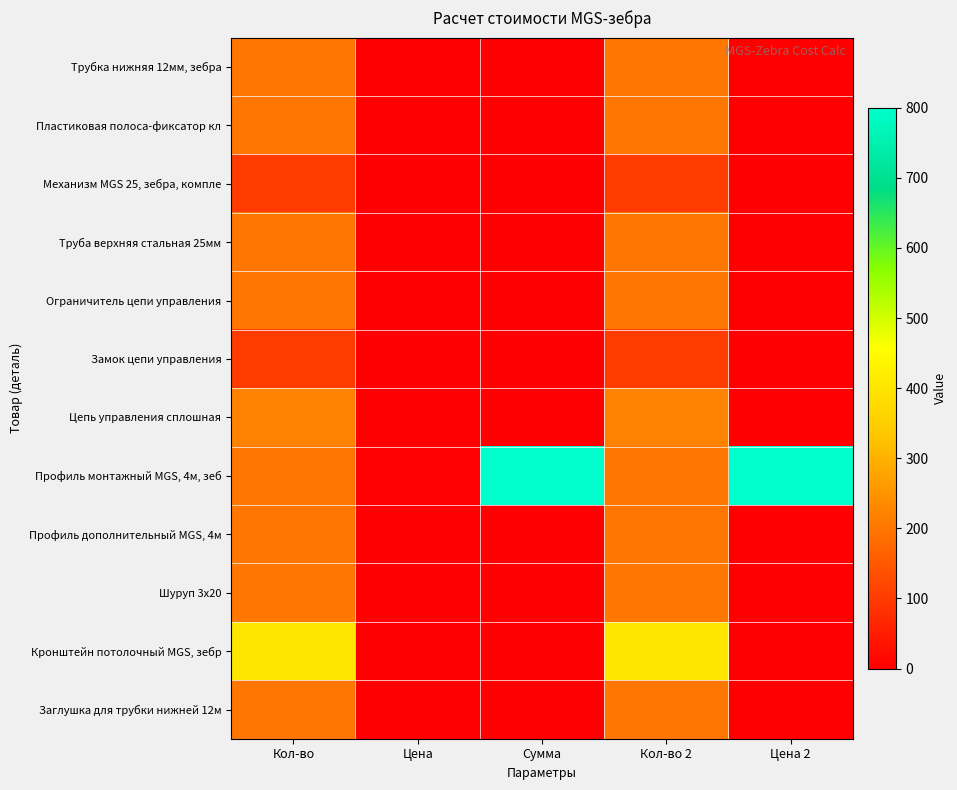

Which series has the largest total across all categories?

Профиль монтажный MGS, 4м, зеб